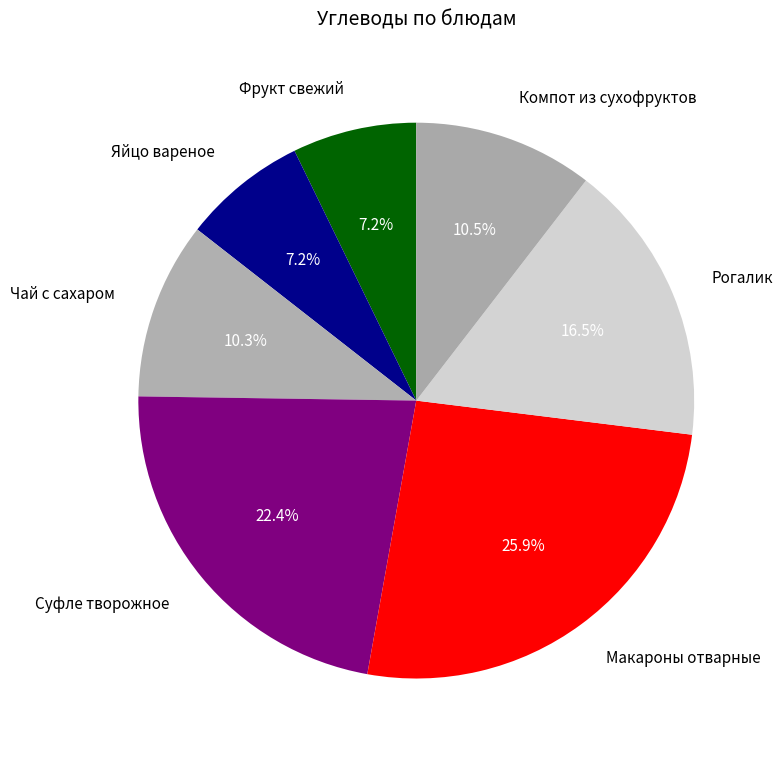

Does Чай с сахаром account for over 50% of the chart?

No